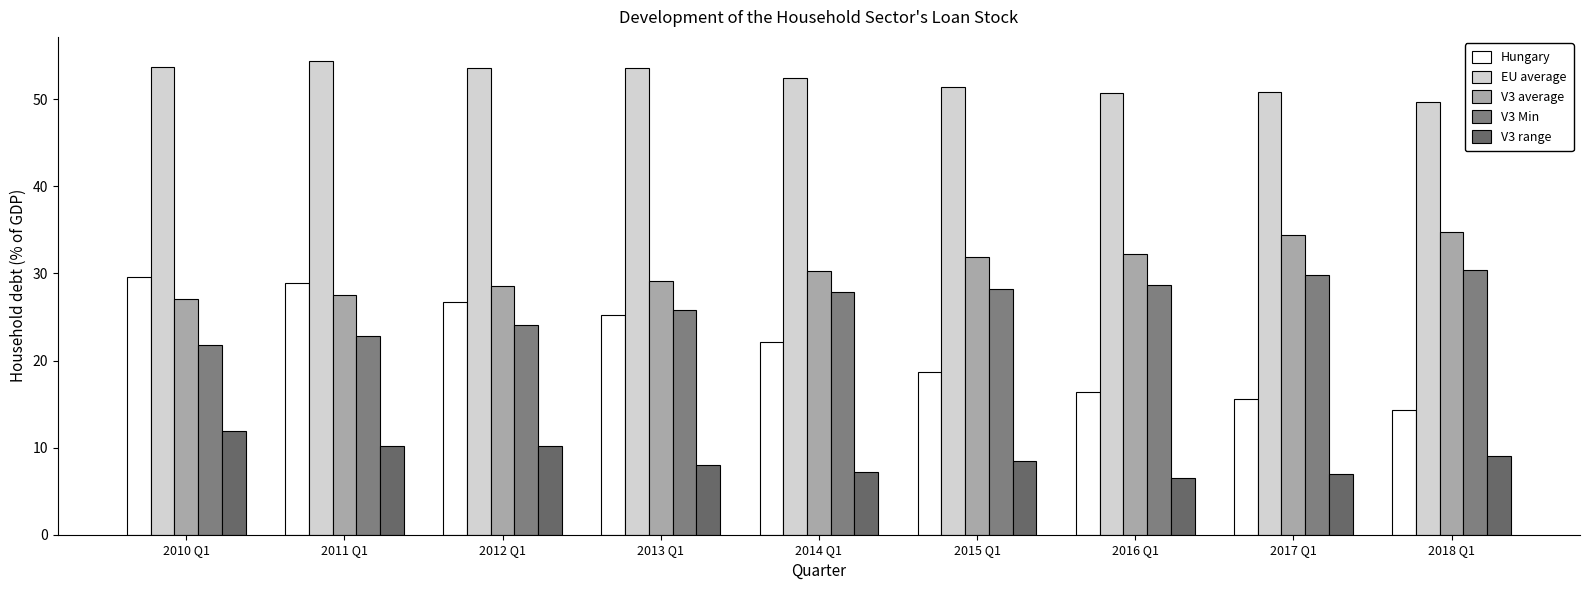

How many groups of bars are there?

9